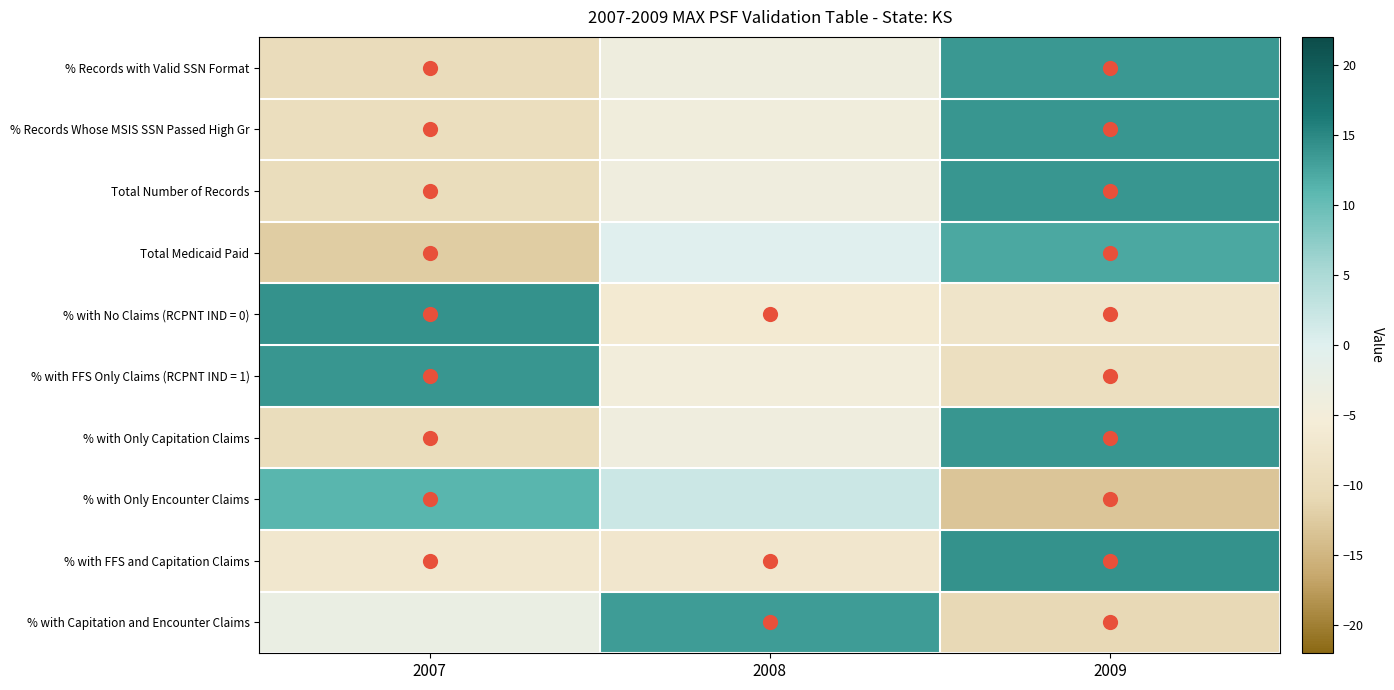

Count the number of categories in the chart.

3